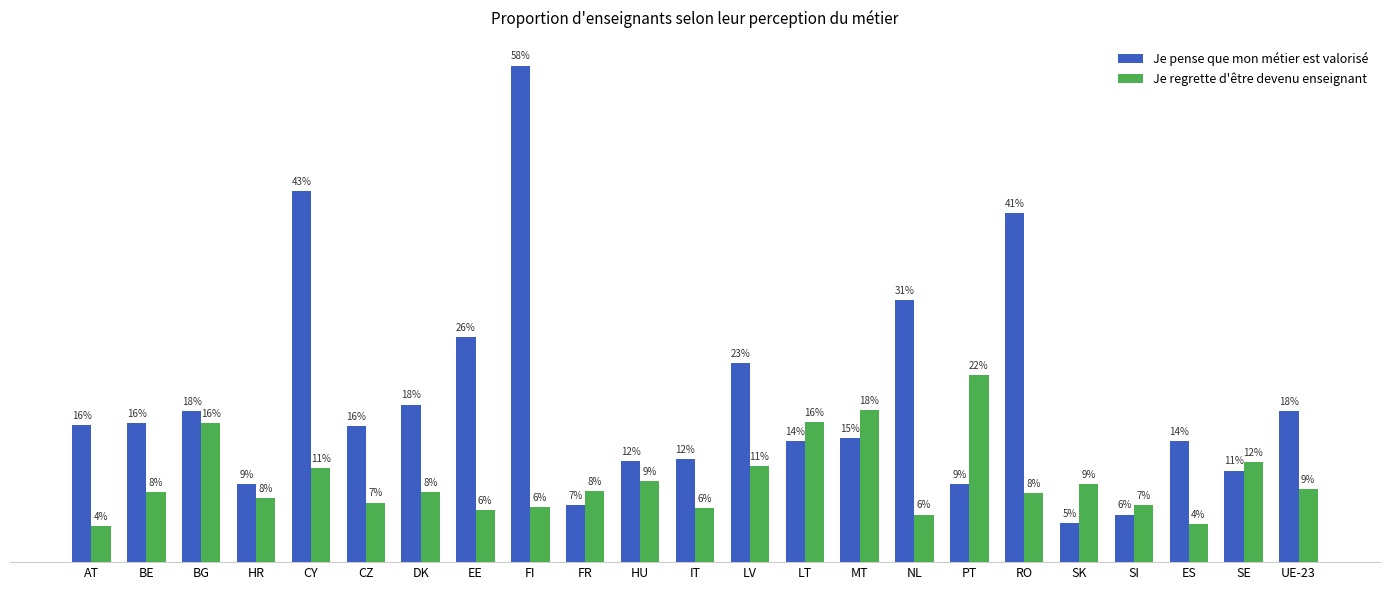

What are all the series names shown in the legend?

Je pense que mon métier est valorisé, Je regrette d'être devenu enseignant